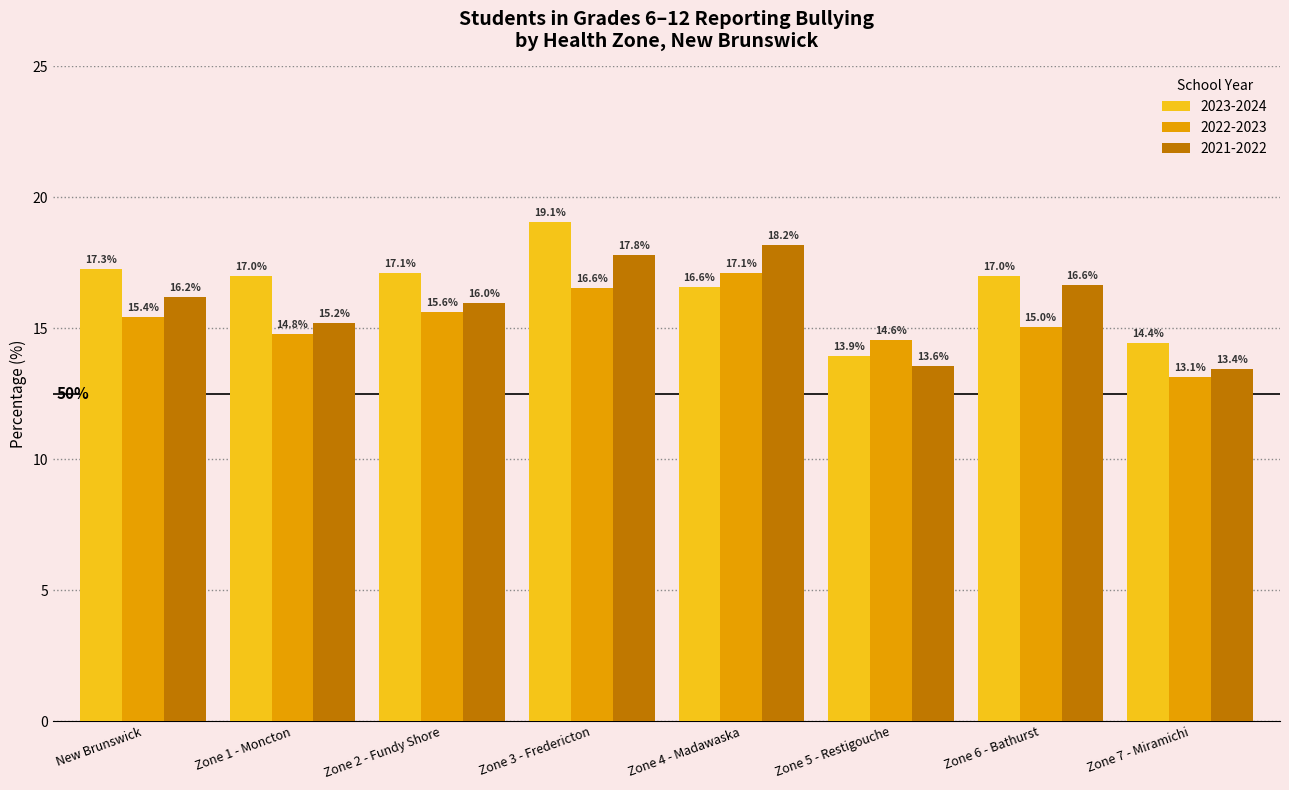

Which series has the widest spread of values?

2023-2024